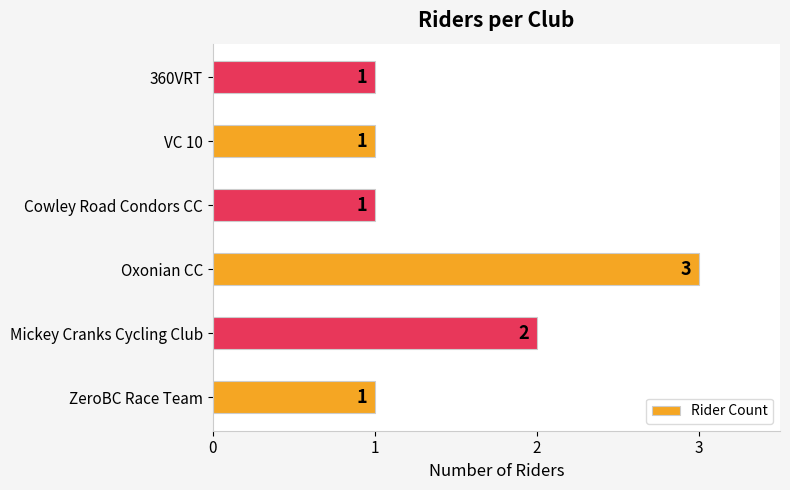

Approximately how many times larger is the value at Cowley Road Condors CC compared to 360VRT?

1.0